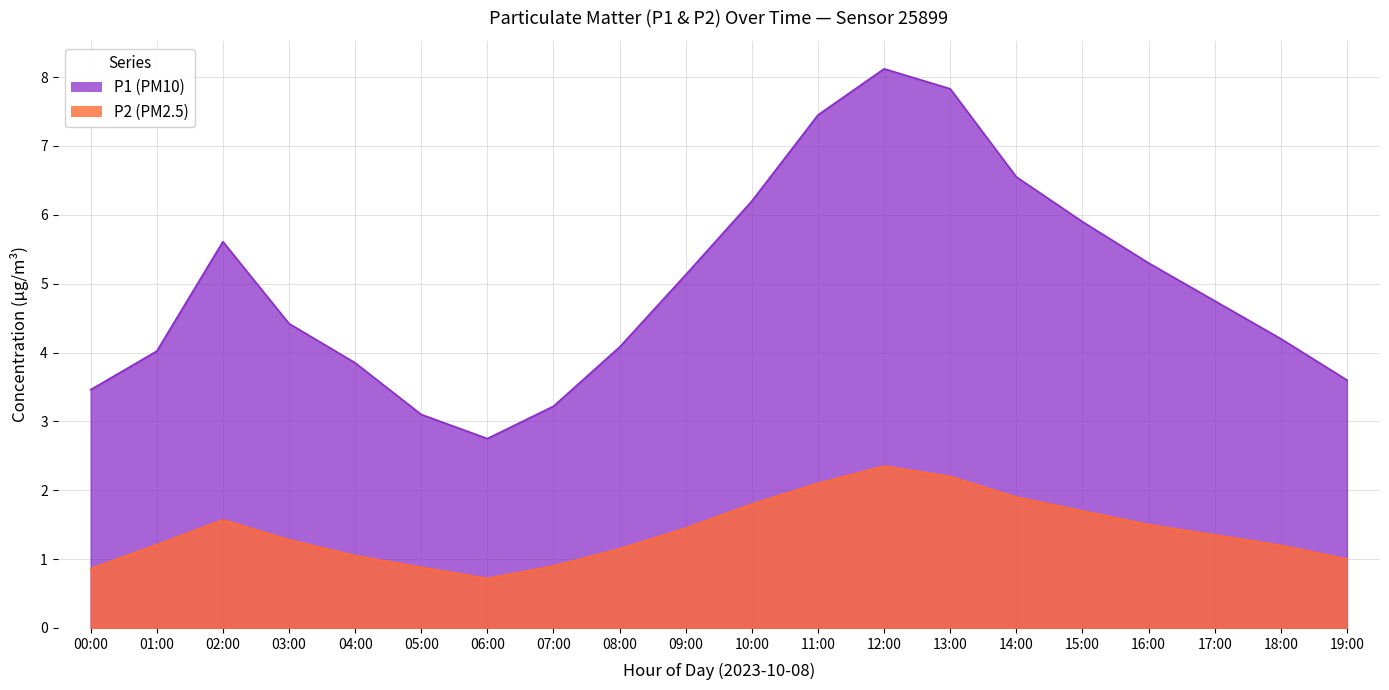

At which category does P1 reach its first local valley?

06:00